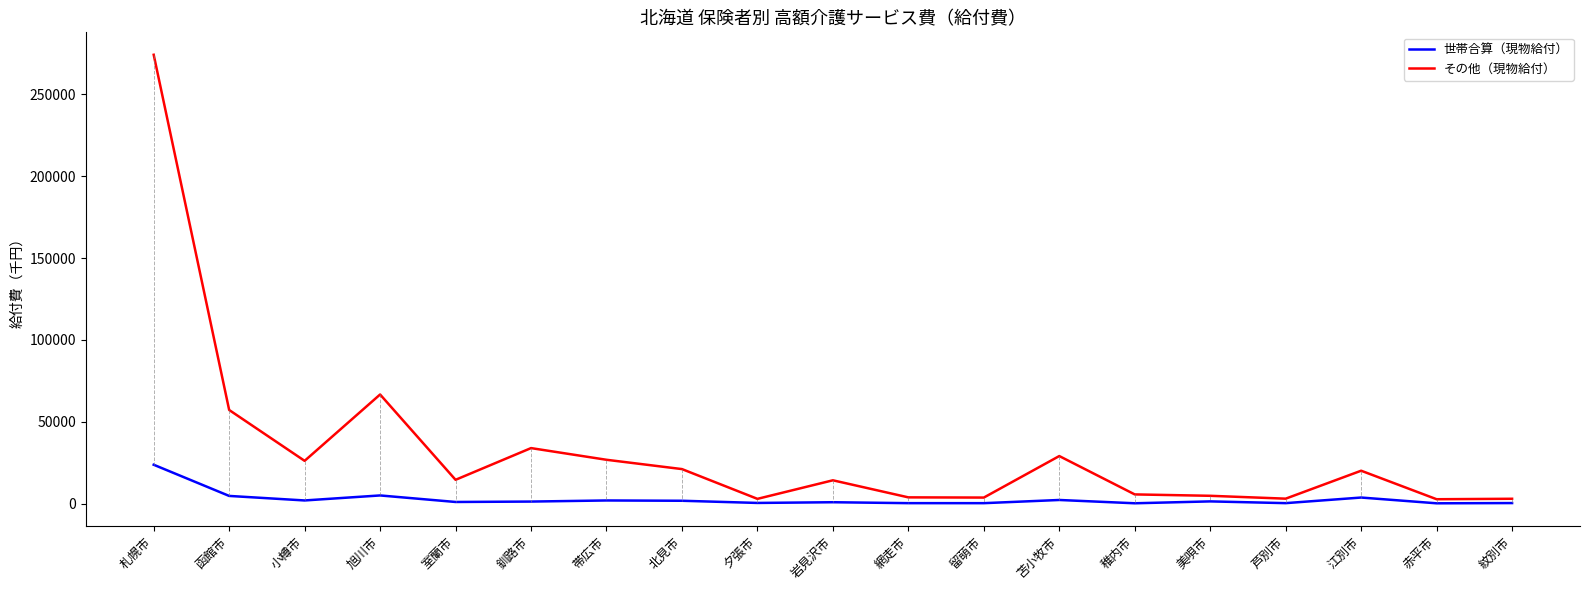

At how many categories does at least one series exceed 193961?

1